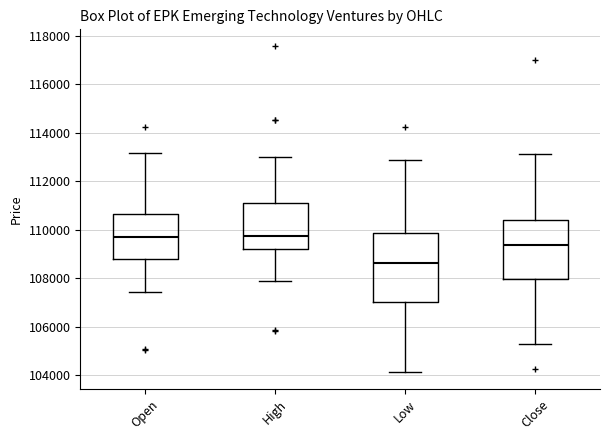

Reading left to right, transcribe this box plot: for each box, give where its median line is, the range the box spans, and where its two whiskers end, as read against the y-axis. The values are not printed on the chart, so give them approximately, as read against the axis.

Open: median 109600, box 108800 to 110600, whiskers 107400 to 113200
High: median 109800, box 109200 to 111200, whiskers 108000 to 113000
Low: median 108600, box 107000 to 109800, whiskers 104200 to 113000
Close: median 109400, box 108000 to 110400, whiskers 105200 to 113200